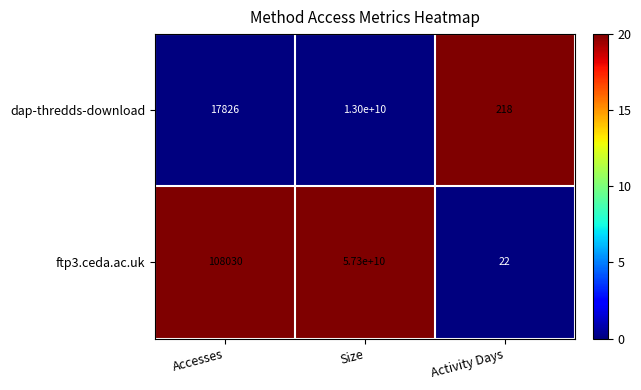

The ftp3.ceda.ac.uk series shows 108030 at Accesses. True or false?

True